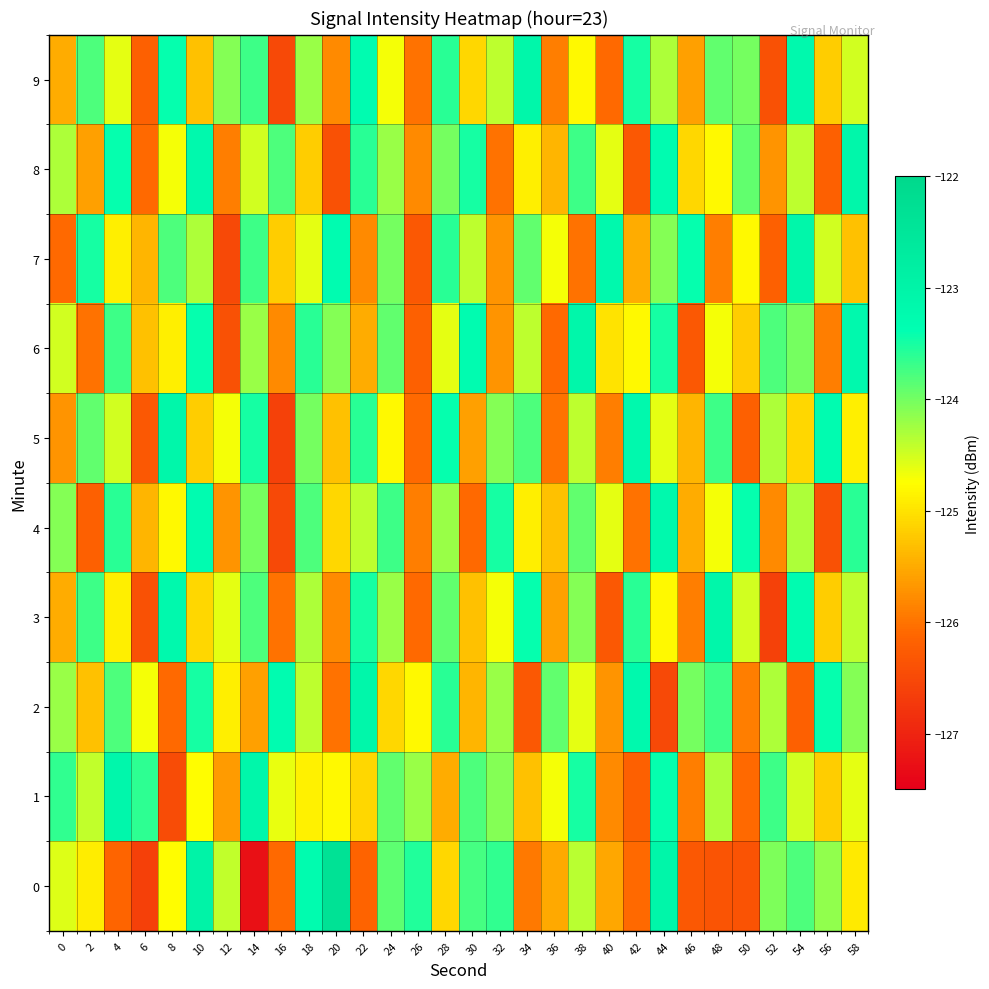

Which series changed the most between 0 and 44?

2